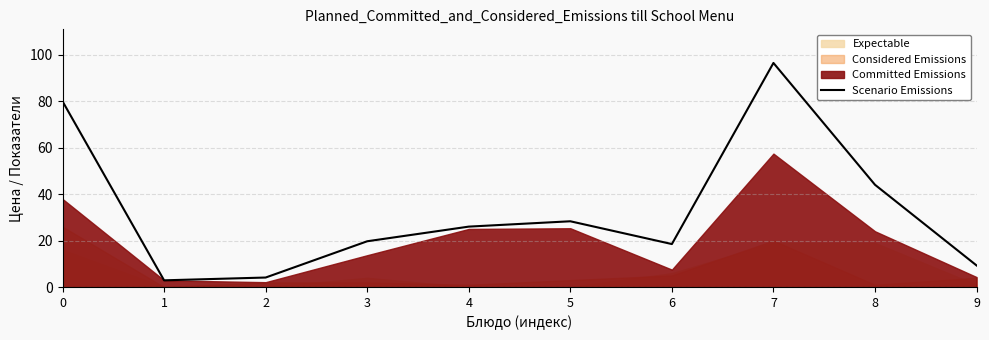

The chart shows a value of 2.9 at 1. True or false?

True